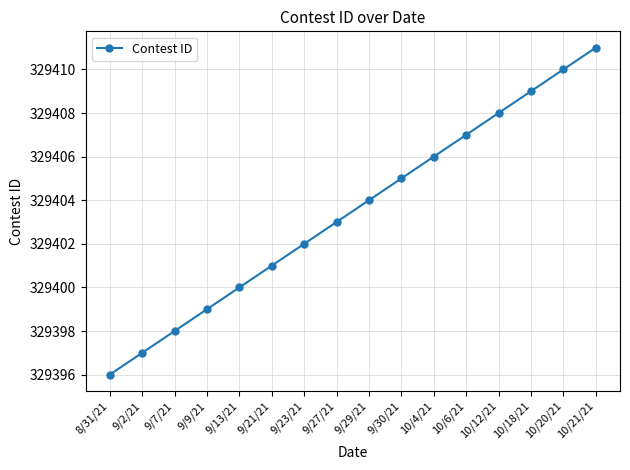

What is the minimum value shown in the chart?

329396